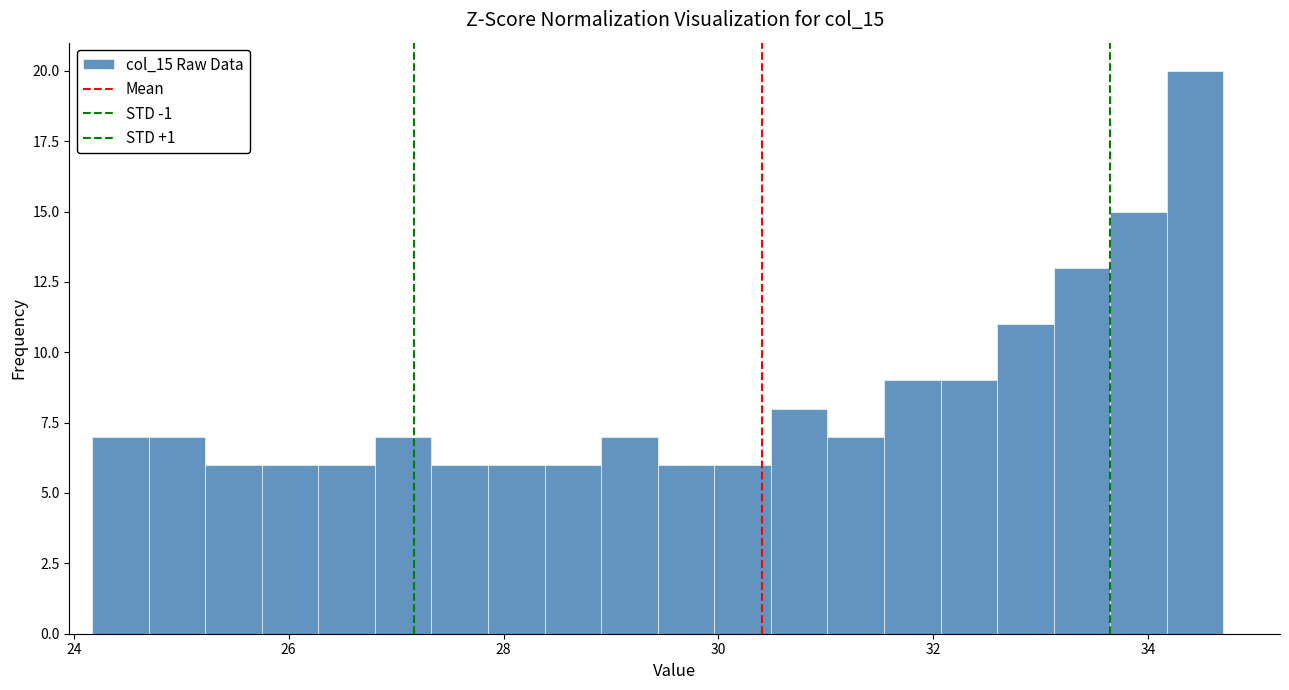

Around what value on the x-axis is the tallest bar? Give the approximate position of its centre, as read against the axis.

34.4